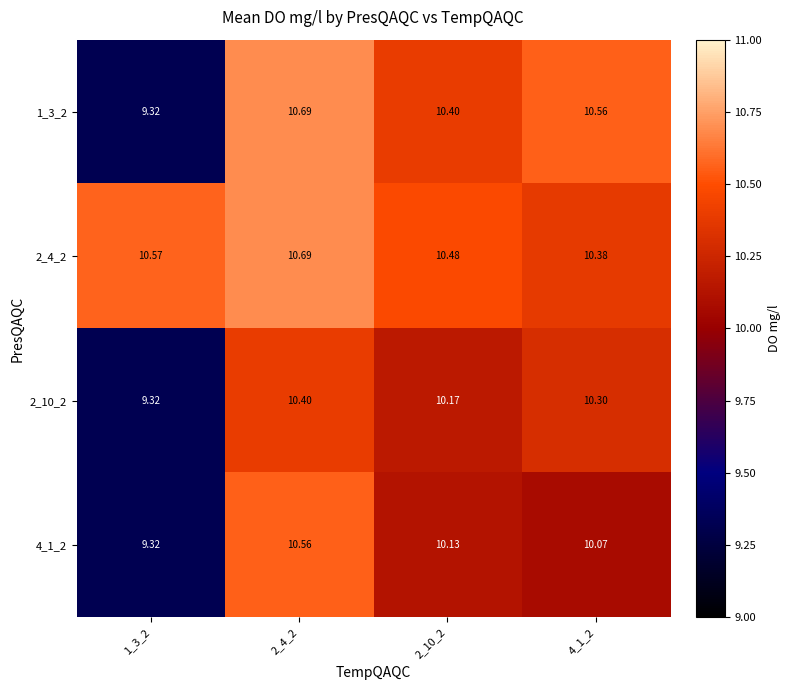

Is the value of 2_4_2 at 2_4_2 greater than the value of 1_3_2 at 1_3_2?

Yes